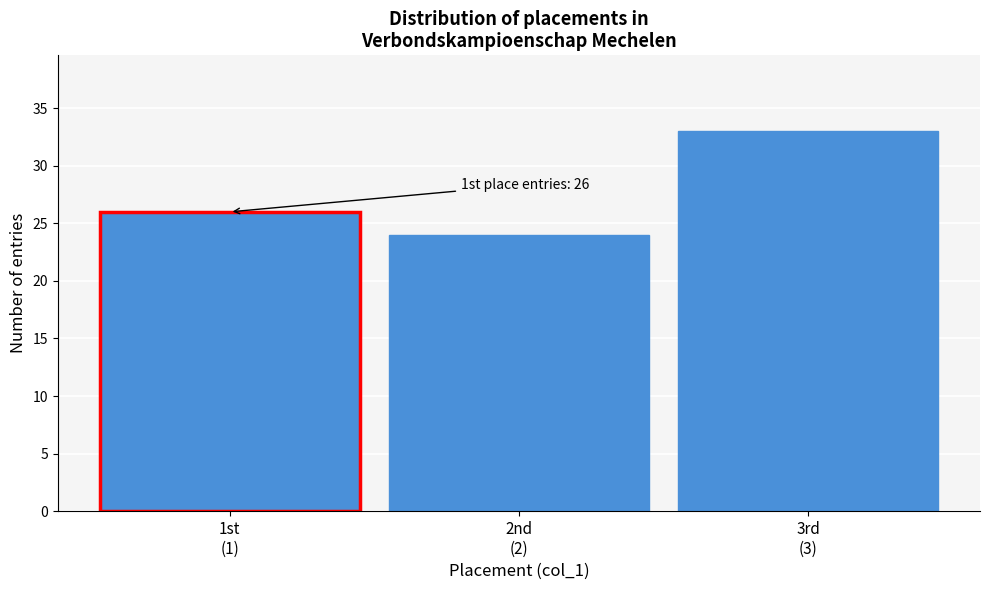

Reading left to right, extract all data points from this chart.

26	24	33